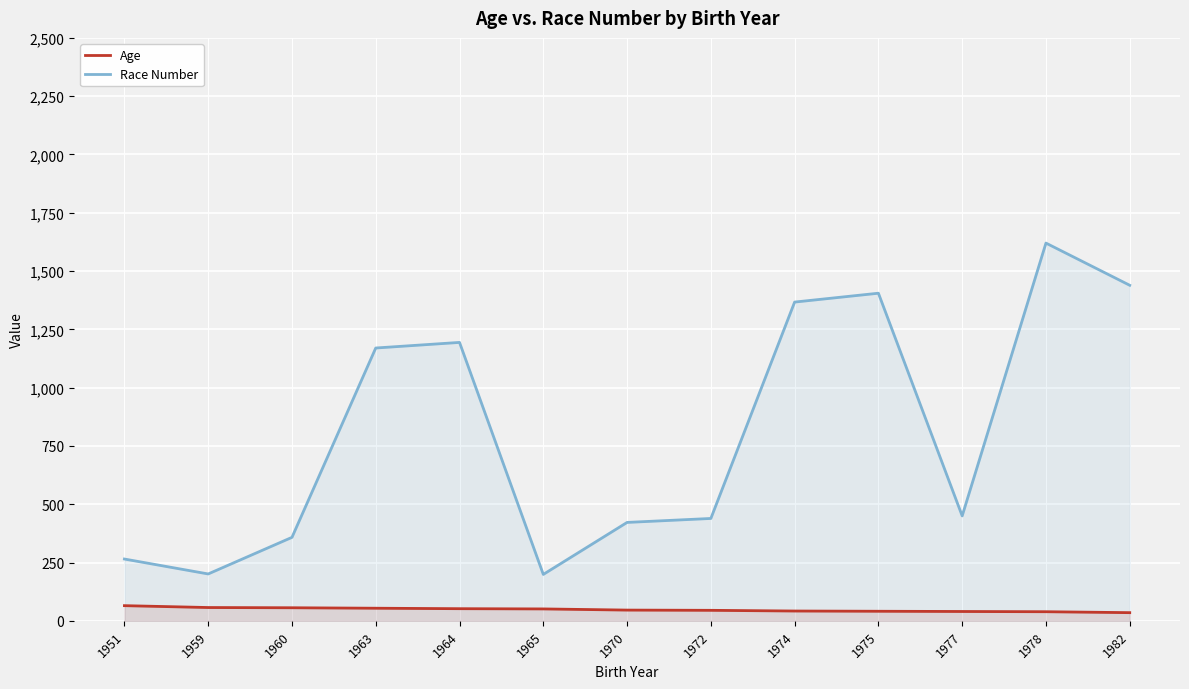

True or false: Race Number has more than 2 points higher than both neighbors.

True